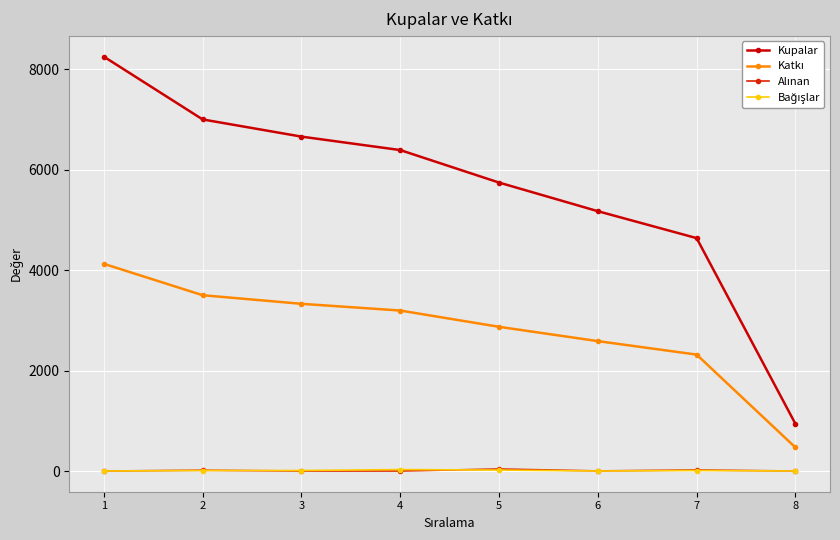

How many series are shown in this chart?

4